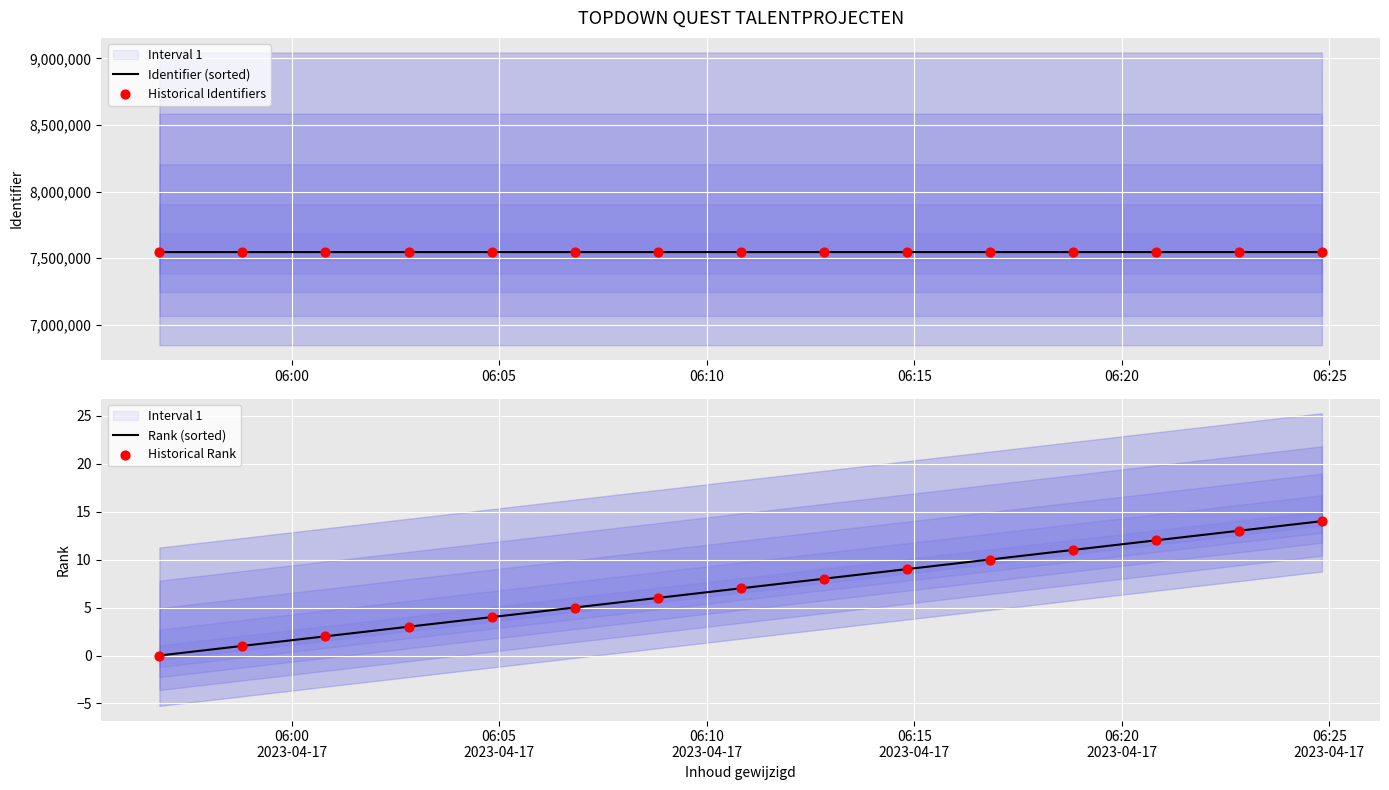

Which series reaches the minimum Y coordinate?

Rank (sorted)